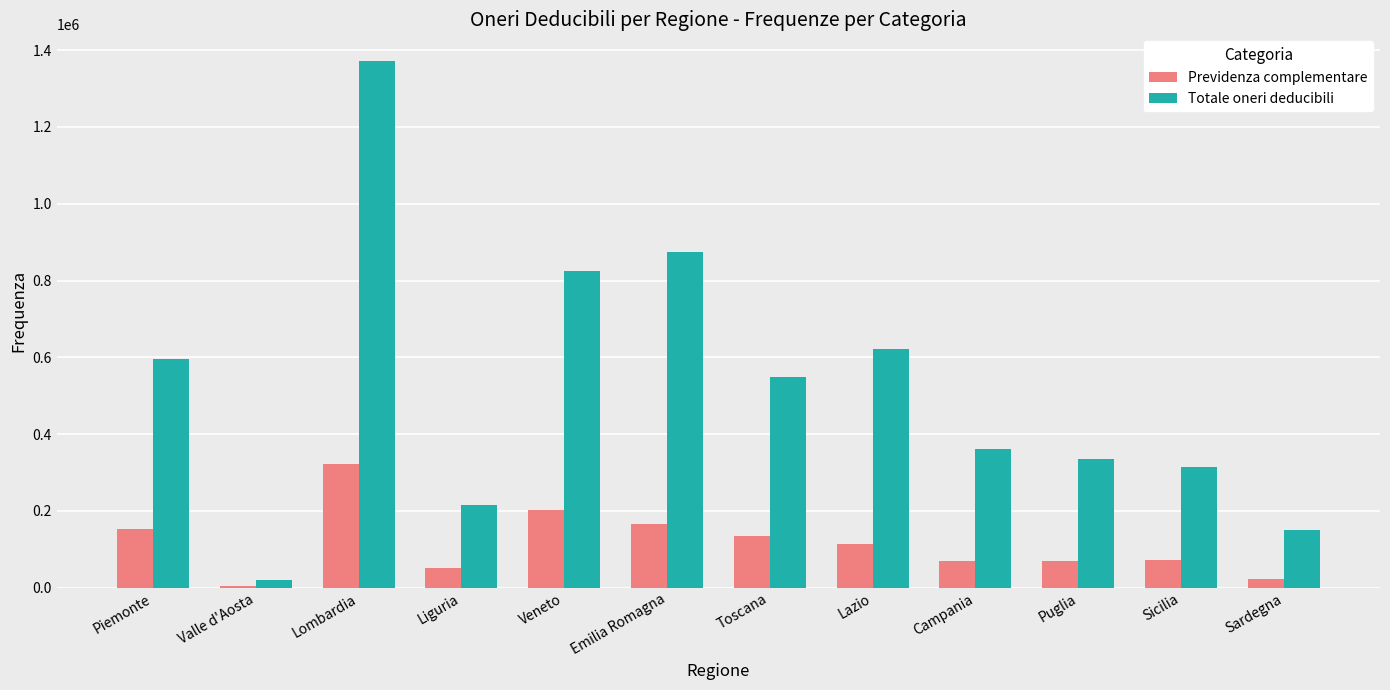

Where does the Previdenza complementare series first go above 112724?

Piemonte